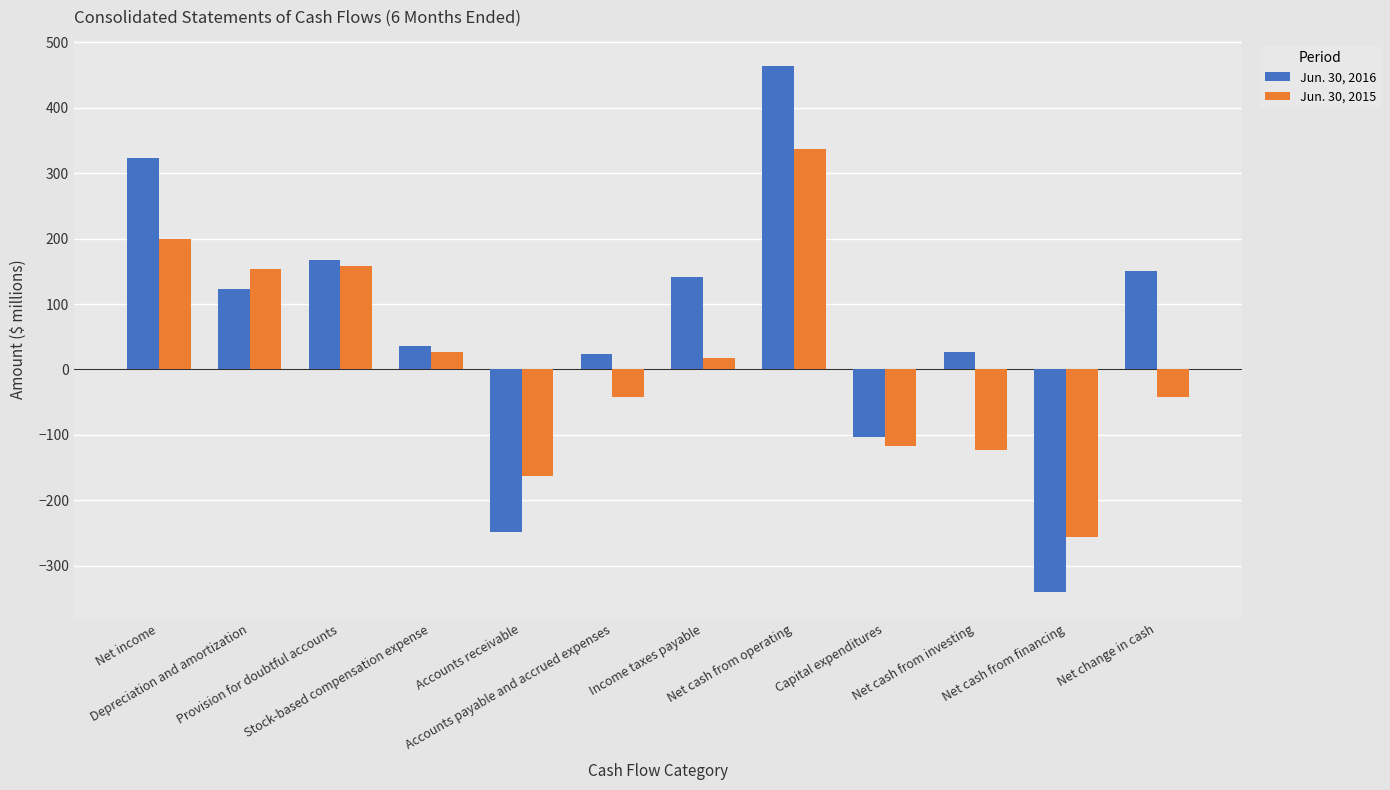

Count the number of categories in the chart.

12